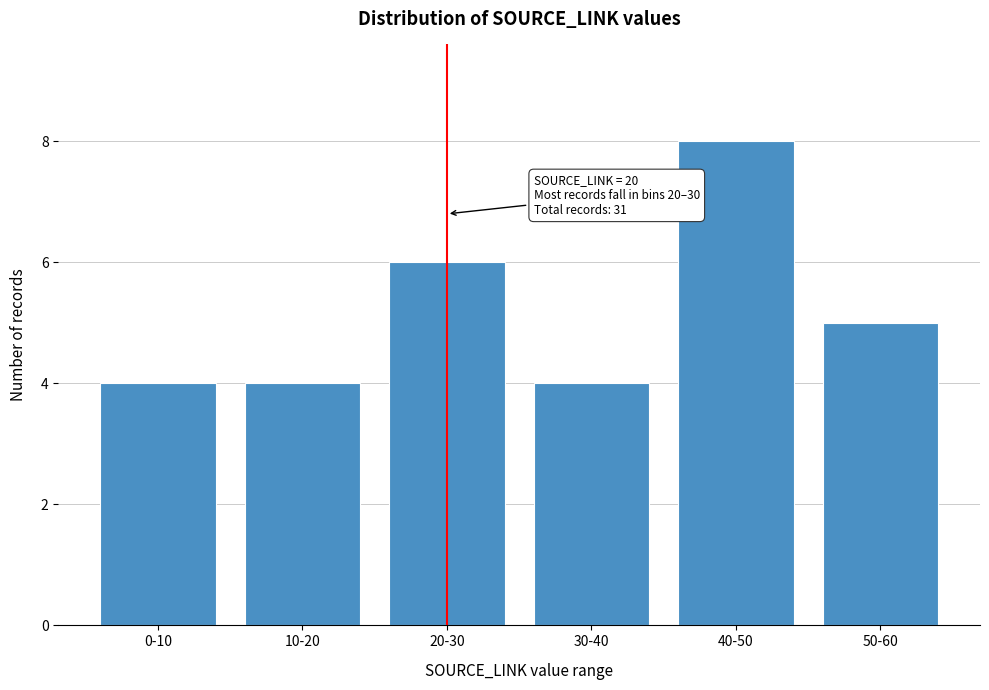

Reading right to left, extract all data points from this chart.

50-60=5	40-50=8	30-40=4	20-30=6	10-20=4	0-10=4